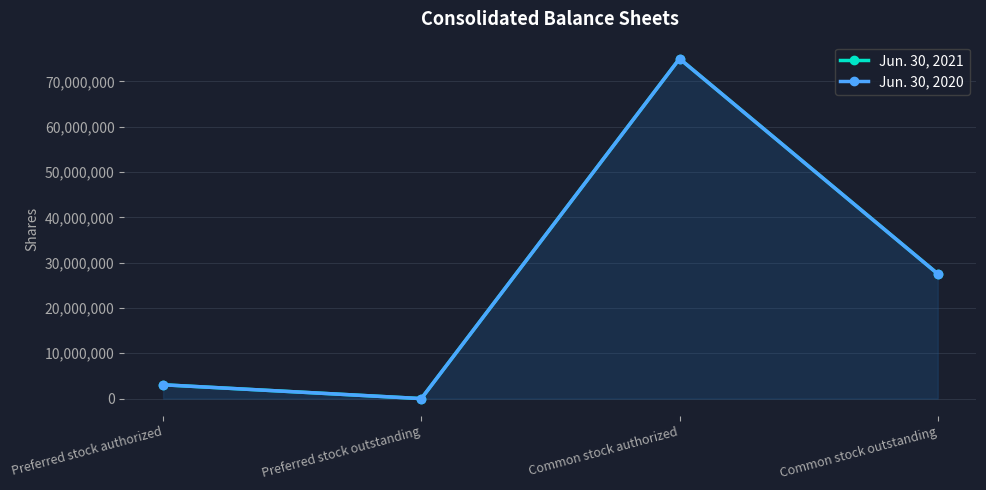

Reading right to left, extract all data points from this chart.

Jun. 30, 2021: Common stock outstanding=27531040	Common stock authorized=75000000	Preferred stock outstanding=0	Preferred stock authorized=3050000
Jun. 30, 2020: Common stock outstanding=27523935	Common stock authorized=75000000	Preferred stock outstanding=0	Preferred stock authorized=3050000